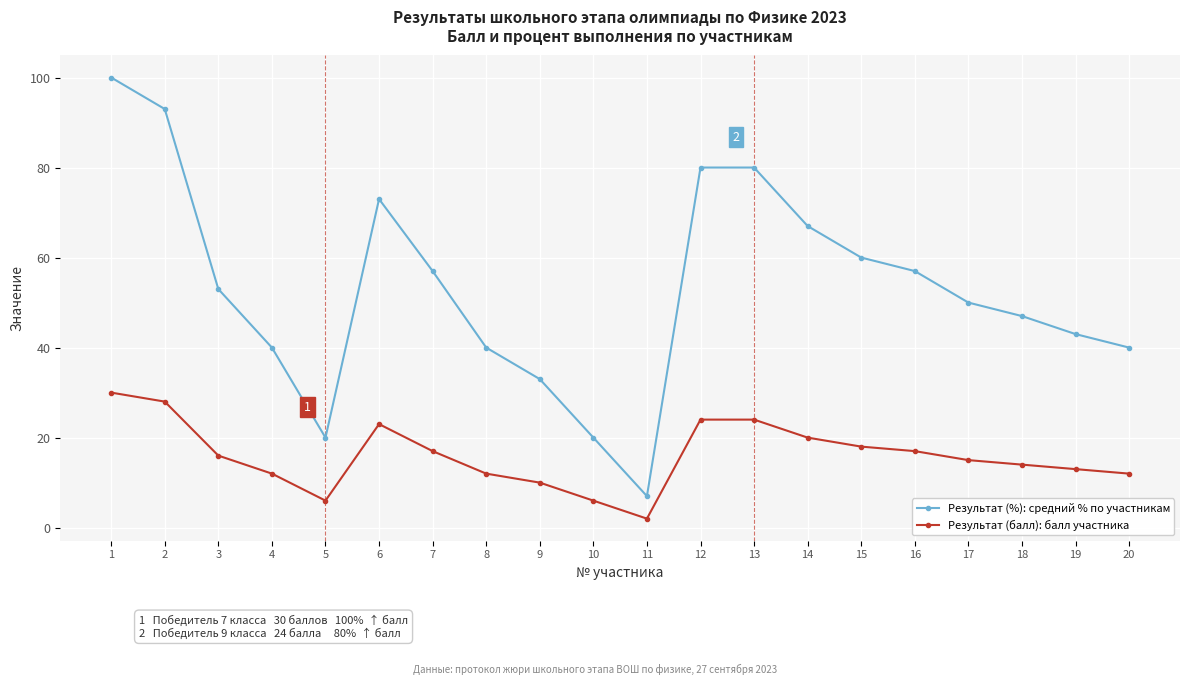

What is the value of the Результат (балл): балл участника point at the 2nd from the left?

28